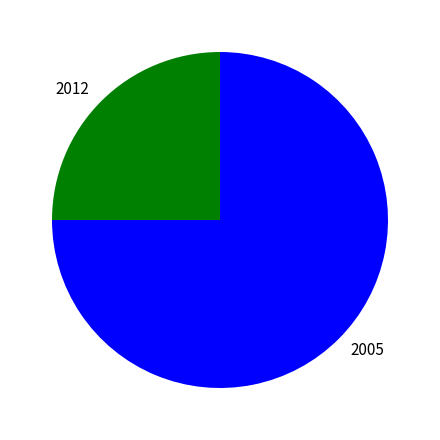

Approximately how many times larger is the value at 2012 compared to 2005?

0.3